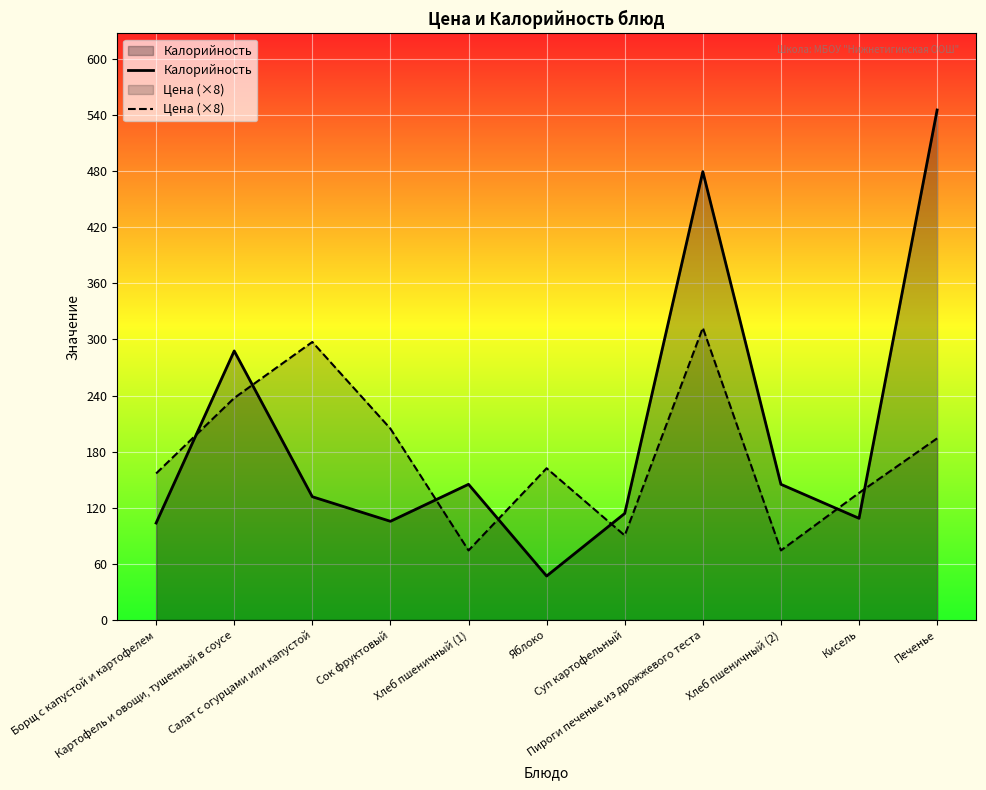

True or false: Калорийность and Цена (×8) cross at least once.

True